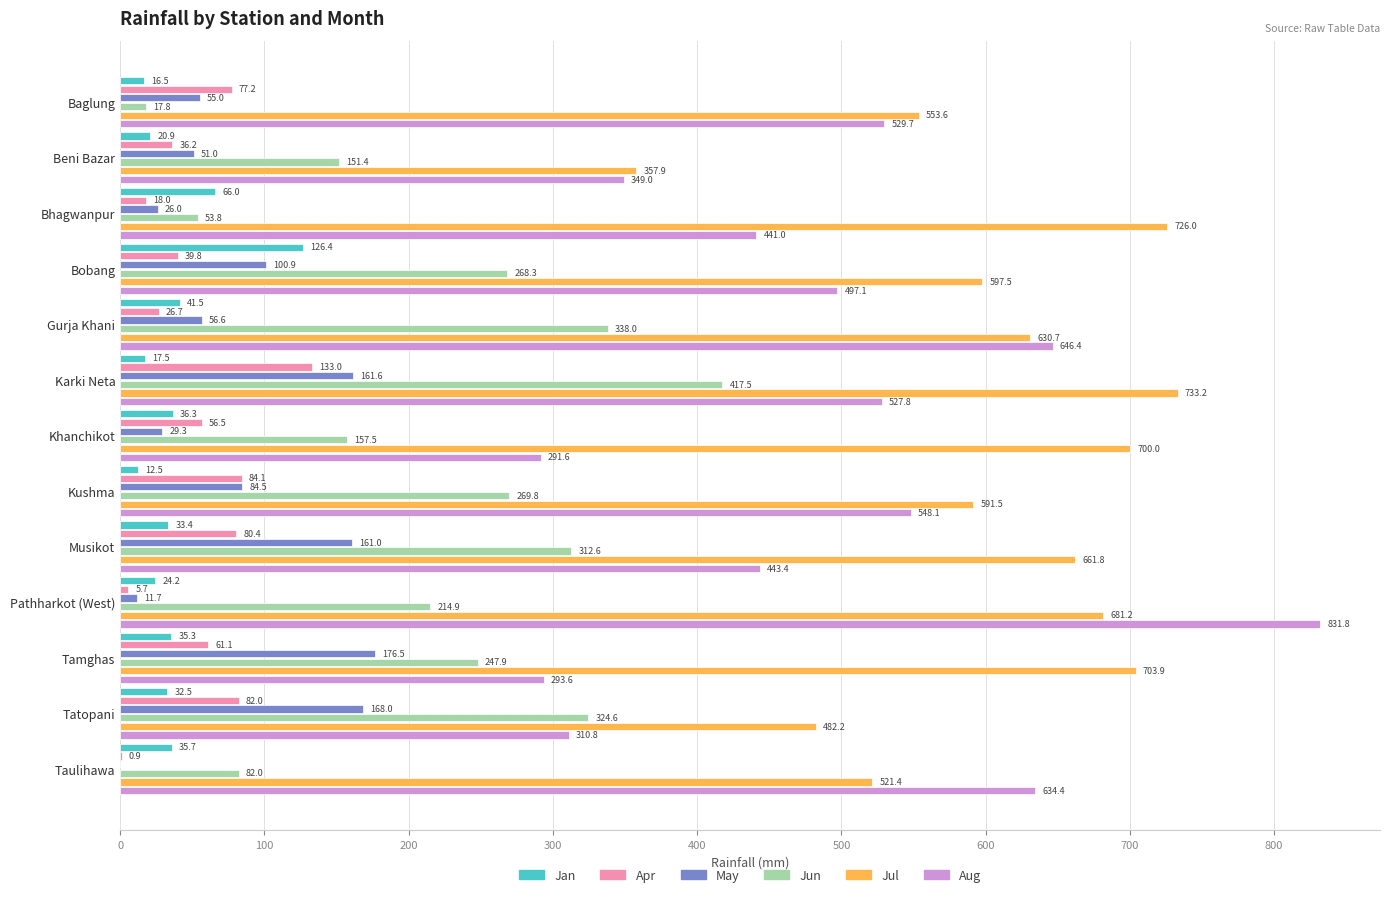

What is the highest value of the Aug series?

831.8